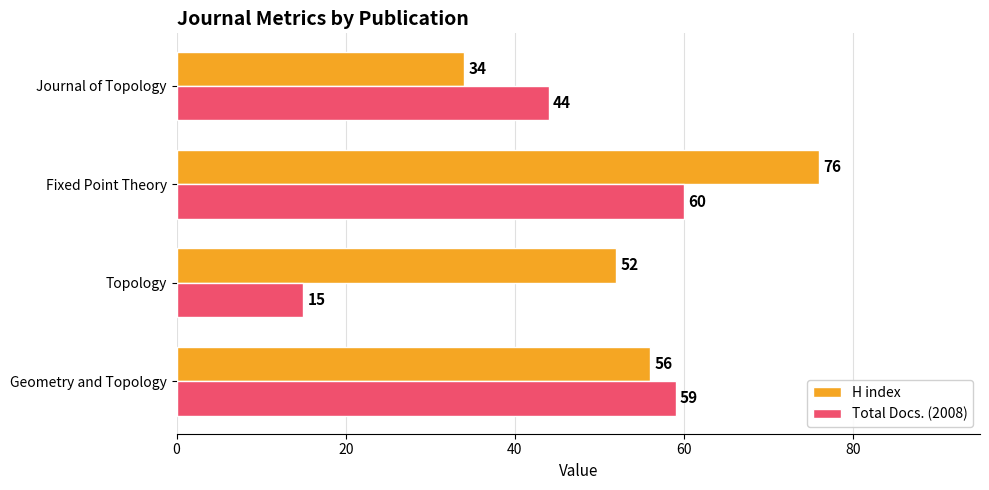

List the series in order of their overall mean, lowest first.

Total Docs. (2008), H index